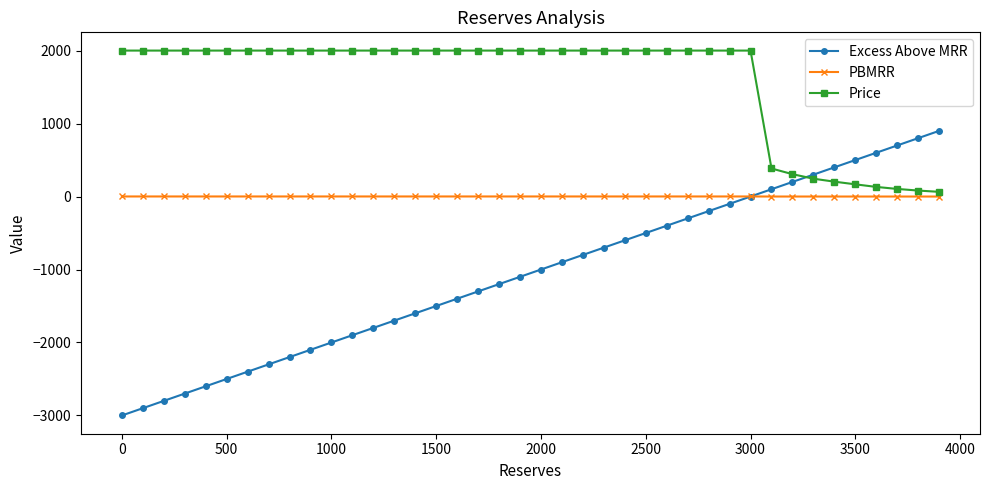

Which series has the largest total across all categories?

Price